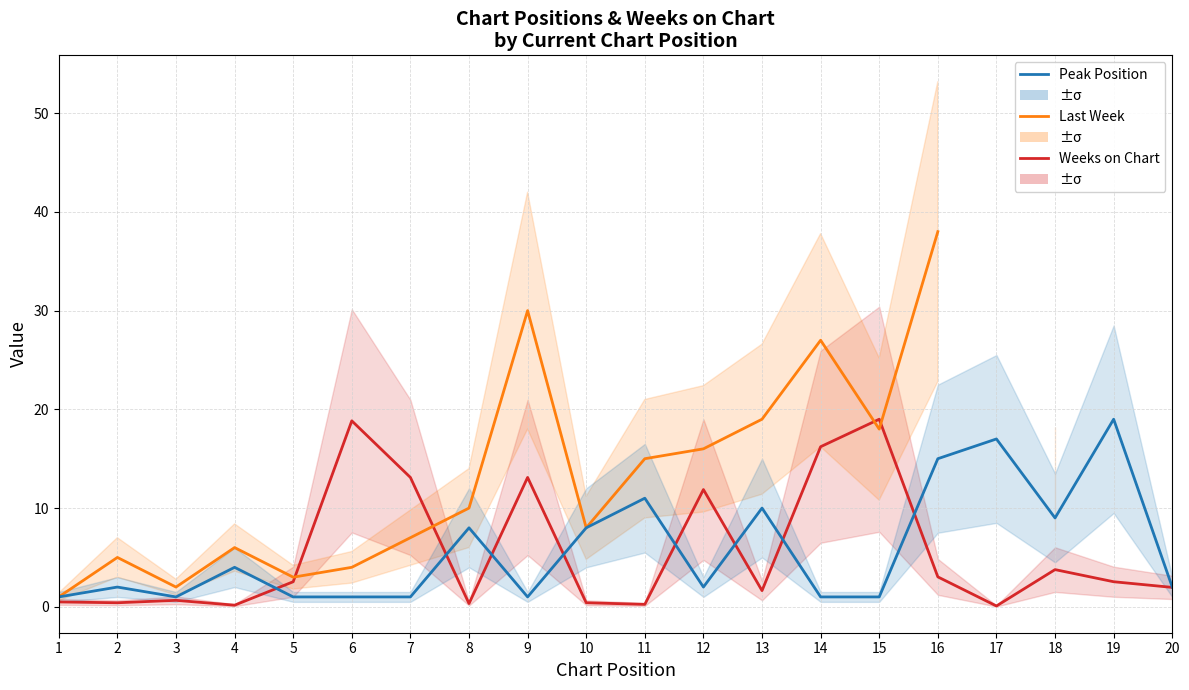

True or false: Peak Position has a value of 17.6 at 11.

False